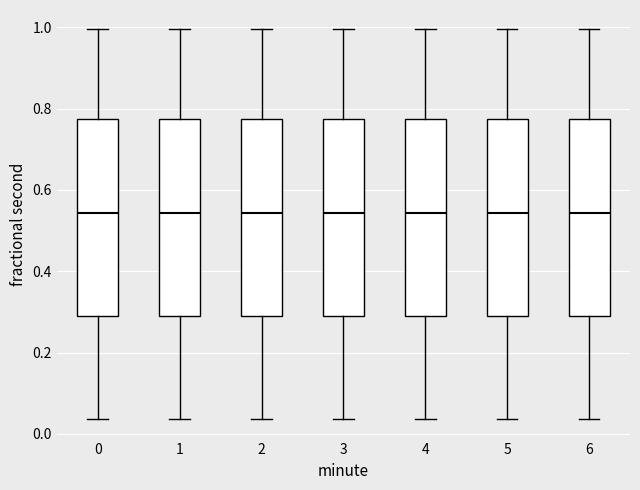

Reading left to right, transcribe this box plot: for each box, give where its median line is, the range the box spans, and where its two whiskers end, as read against the y-axis. The values are not printed on the chart, so give them approximately, as read against the axis.

0: median 0.54, box 0.30 to 0.78, whiskers 0.04 to 1.00
1: median 0.54, box 0.30 to 0.78, whiskers 0.04 to 1.00
2: median 0.54, box 0.30 to 0.78, whiskers 0.04 to 1.00
3: median 0.54, box 0.30 to 0.78, whiskers 0.04 to 1.00
4: median 0.54, box 0.30 to 0.78, whiskers 0.04 to 1.00
5: median 0.54, box 0.30 to 0.78, whiskers 0.04 to 1.00
6: median 0.54, box 0.30 to 0.78, whiskers 0.04 to 1.00